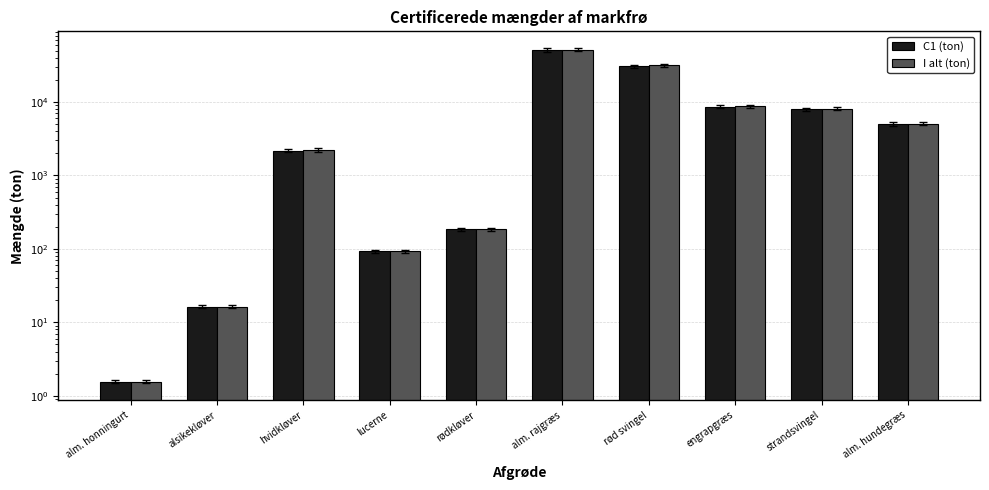

What is the value of the C1 (ton) bar at the 3rd from the left?

2169.5